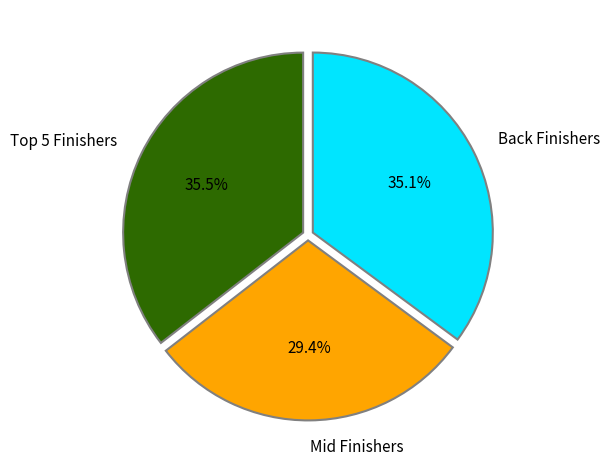

Which slice is the smallest?

Mid Finishers